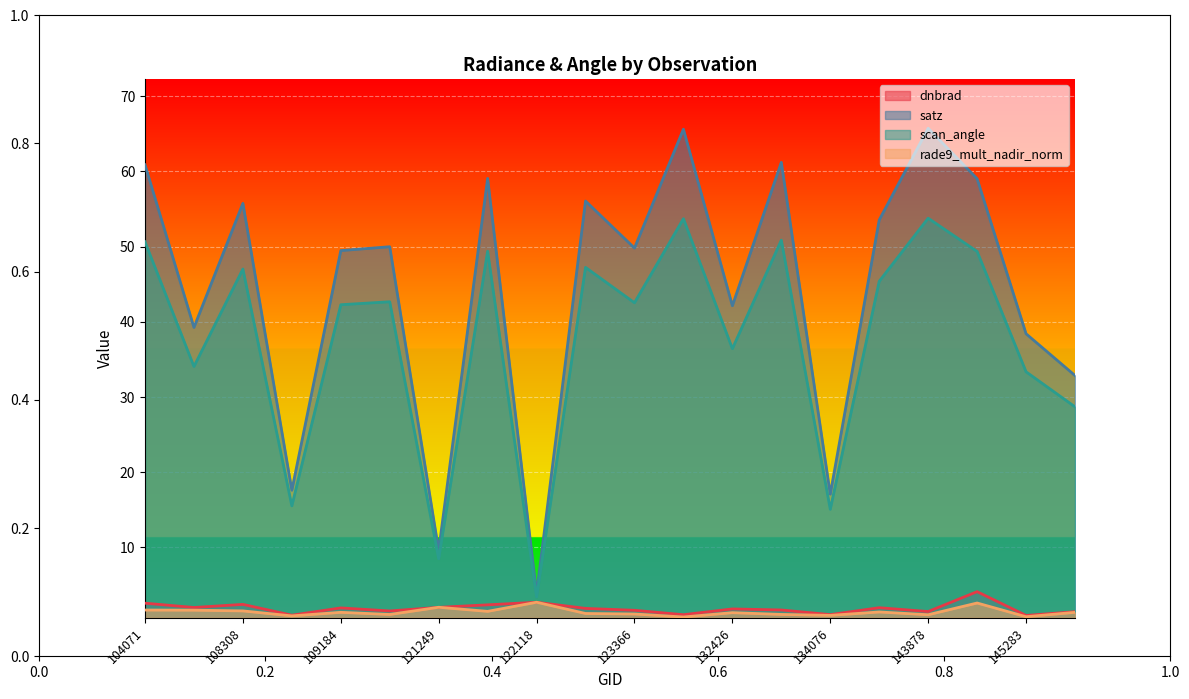

Reading left to right, what are all the values shown in this chart?

dnbrad: 104071=2.6	104315=2.0	108308=2.4	108843=1.0	109184=2.0	115226=1.5	121249=2.0	121771=2.4	122118=2.7	122463=1.9	123366=1.6	131704=1.0	132426=1.8	132606=1.7	134076=1.1	137852=2.0	143878=1.5	145084=4.1	145283=0.9	148798=1.4
satz: 104071=60.9	104315=39.3	108308=55.7	108843=17.6	109184=49.5	115226=50.0	121249=9.6	121771=59.1	122118=3.9	122463=56.1	123366=49.8	131704=65.6	132426=42.1	132606=61.2	134076=17.1	137852=53.5	143878=65.7	145084=59.0	145283=38.4	148798=32.9
scan_angle: 104071=50.6	104315=34.1	108308=47.0	108843=15.5	109184=42.3	115226=42.7	121249=8.5	121771=49.4	122118=3.4	122463=47.2	123366=42.5	131704=53.7	132426=36.4	132606=50.9	134076=15.1	137852=45.4	143878=53.8	145084=49.4	145283=33.4	148798=28.7
rade9_mult_nadir_norm: 104071=1.7	104315=1.7	108308=1.6	108843=0.9	109184=1.4	115226=1.1	121249=2.0	121771=1.5	122118=2.7	122463=1.2	123366=1.1	131704=0.7	132426=1.3	132606=1.1	134076=1.0	137852=1.4	143878=1.0	145084=2.6	145283=0.8	148798=1.4